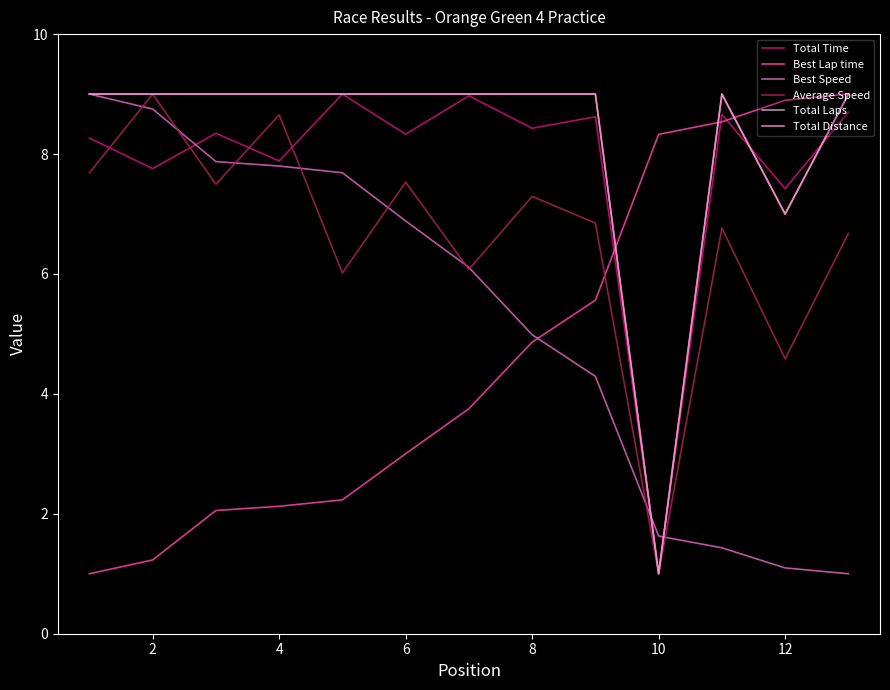

Where is the first local minimum for Total Time?

2